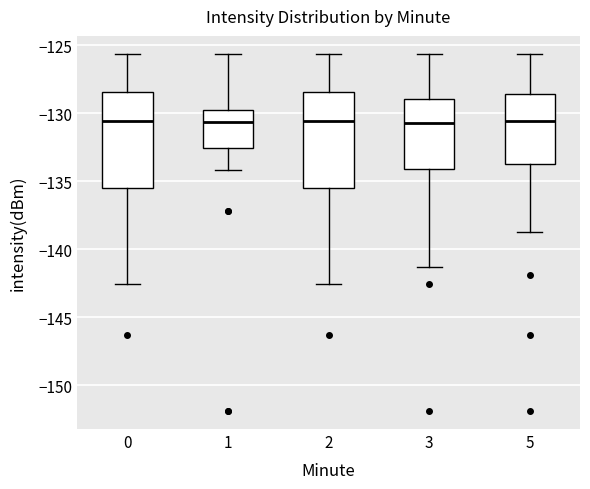

Where does the lower whisker of the box at x = 0 end on the y-axis? The values are not printed on the chart, so give them approximately, as read against the axis.

-142.5